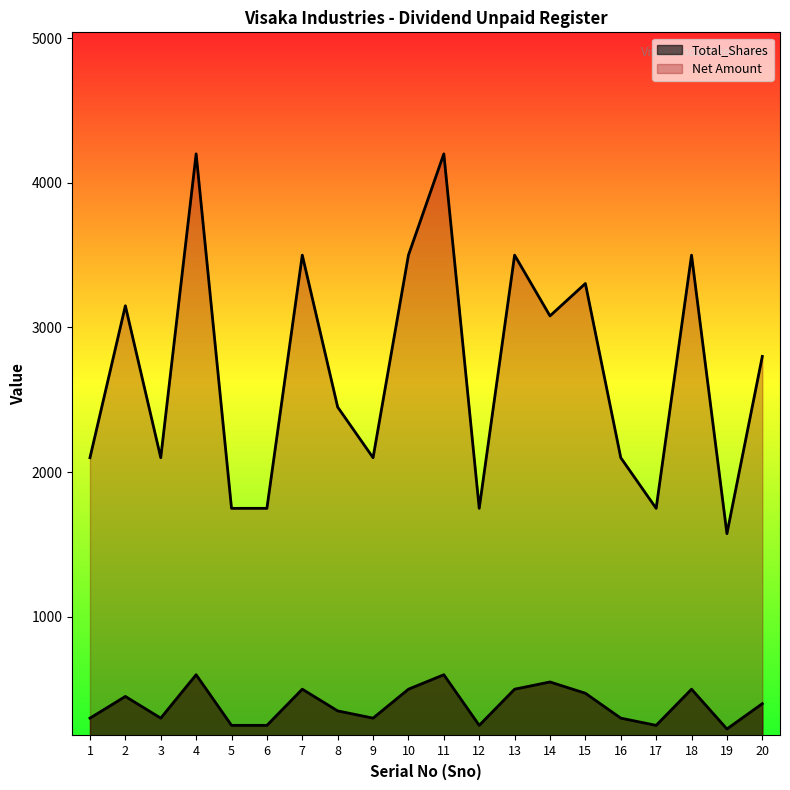

Reading right to left, what are all the values shown in this chart?

Total_Shares: 400	225	500	250	300	472	550	500	250	600	500	300	350	500	250	250	600	300	450	300
Net Amount: 2800	1575	3500	1750	2100	3304	3080	3500	1750	4200	3500	2100	2450	3500	1750	1750	4200	2100	3150	2100